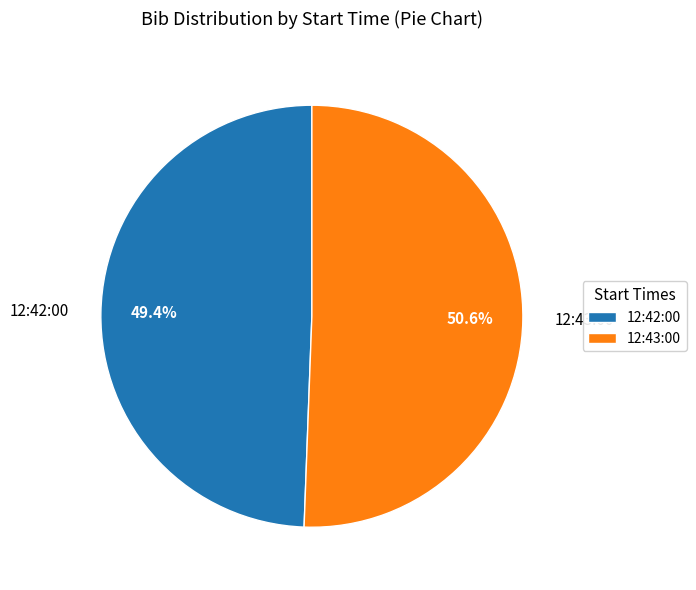

To the nearest percent, what is the difference between the 12:43:00 and 12:42:00 slice percentages?

1%